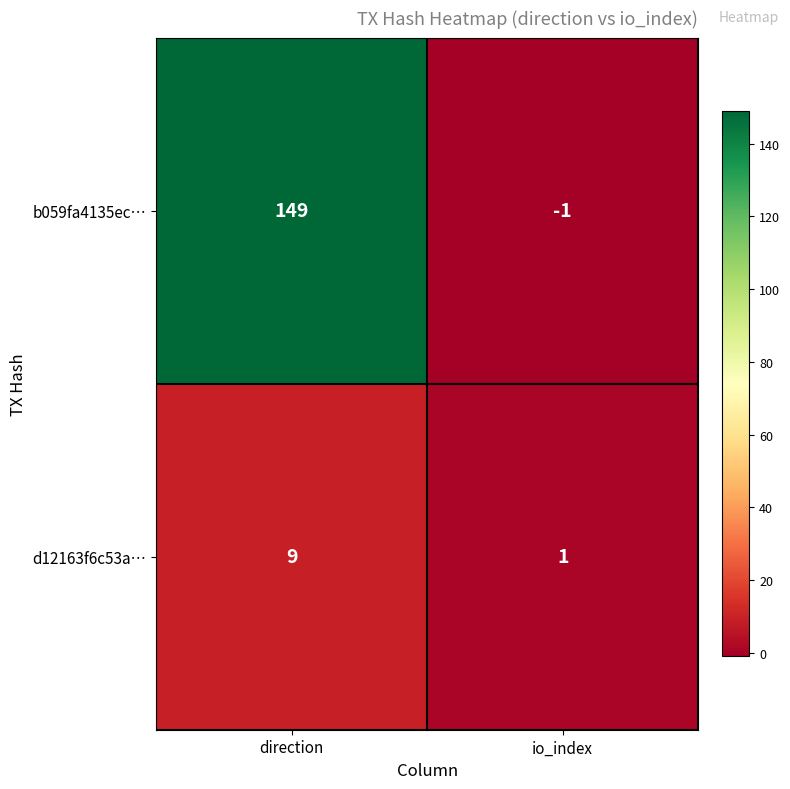

Reading left to right, what are all the values shown in this chart?

b059fa4135ec…: direction=149	io_index=-1
d12163f6c53a…: direction=9	io_index=1